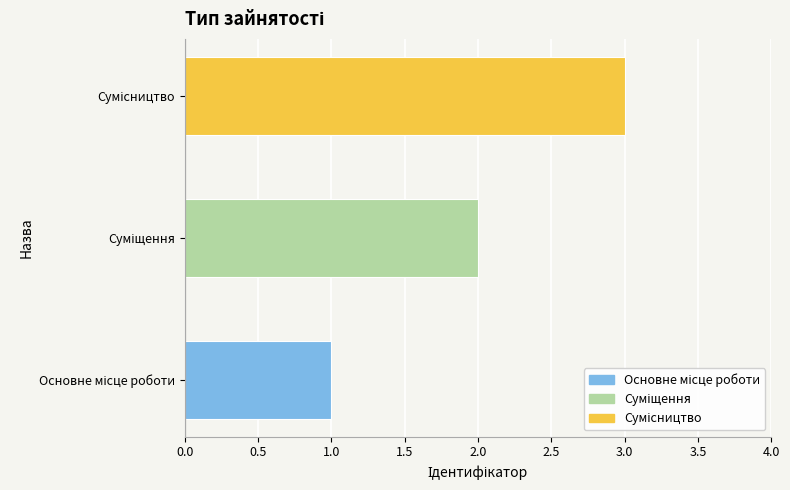

How many bars are there in total?

3